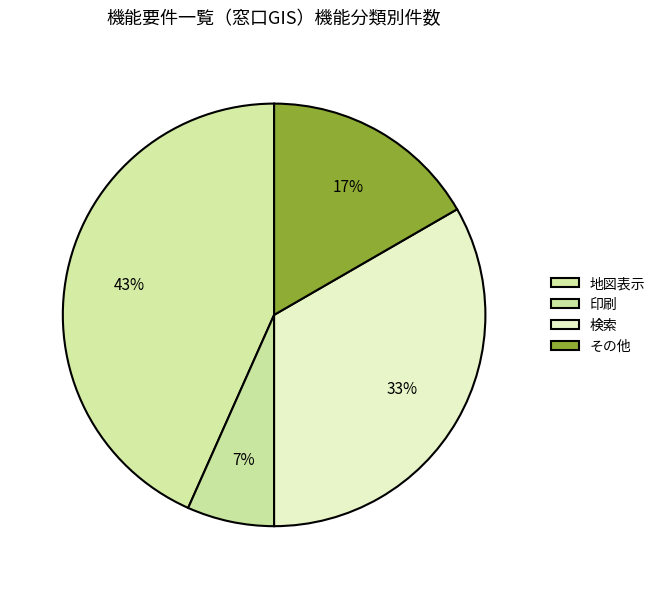

What is the change in value from 印刷 to 検索?

+8